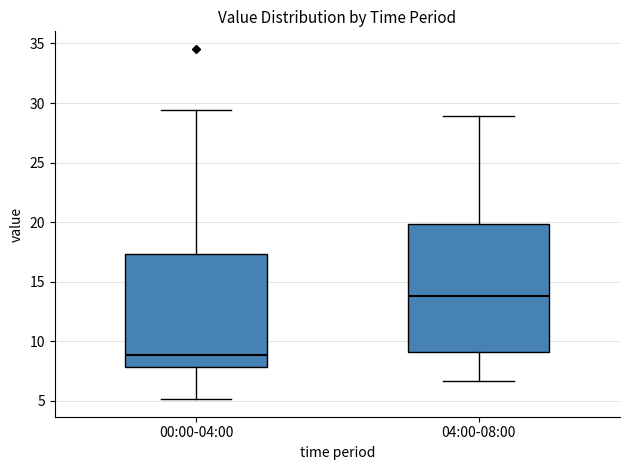

Which box has the lowest median line?

00:00-04:00